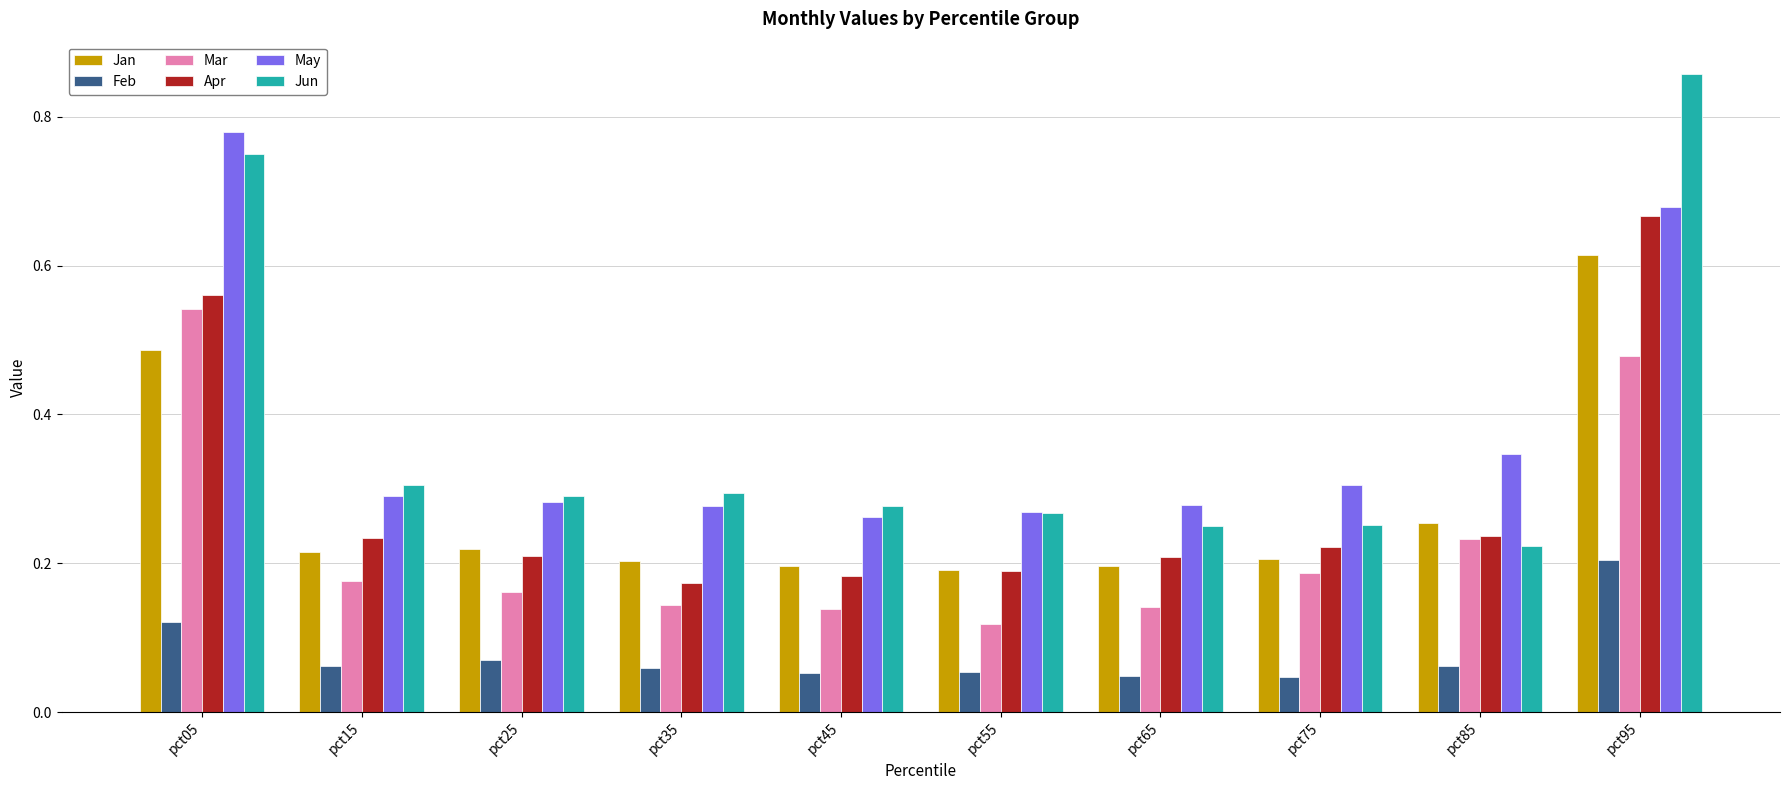

What is the sum of all May values?

3.8